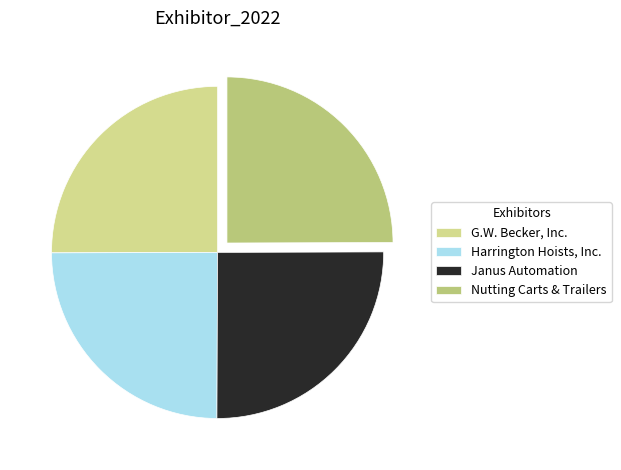

What is the ratio of the value at G.W. Becker, Inc. to the value at Janus Automation?

1.0